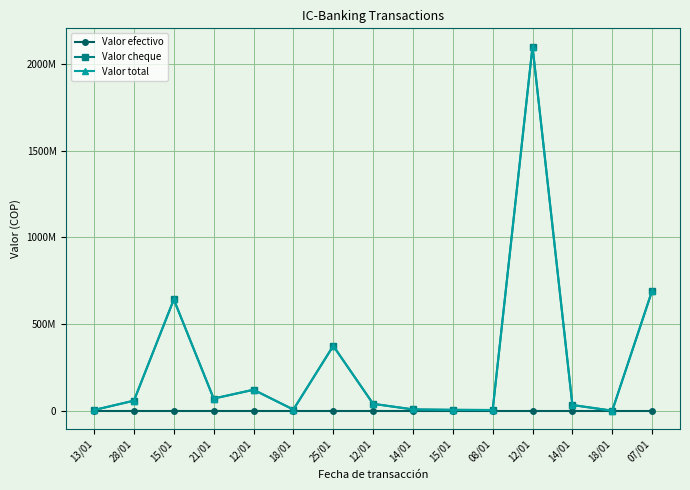

Does the chart have visible grid lines?

Yes